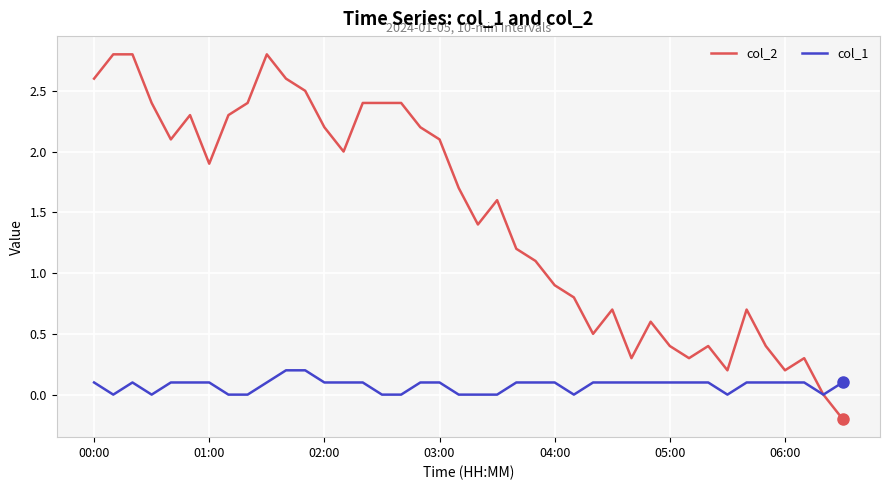

Which series has the widest spread of values?

col_2